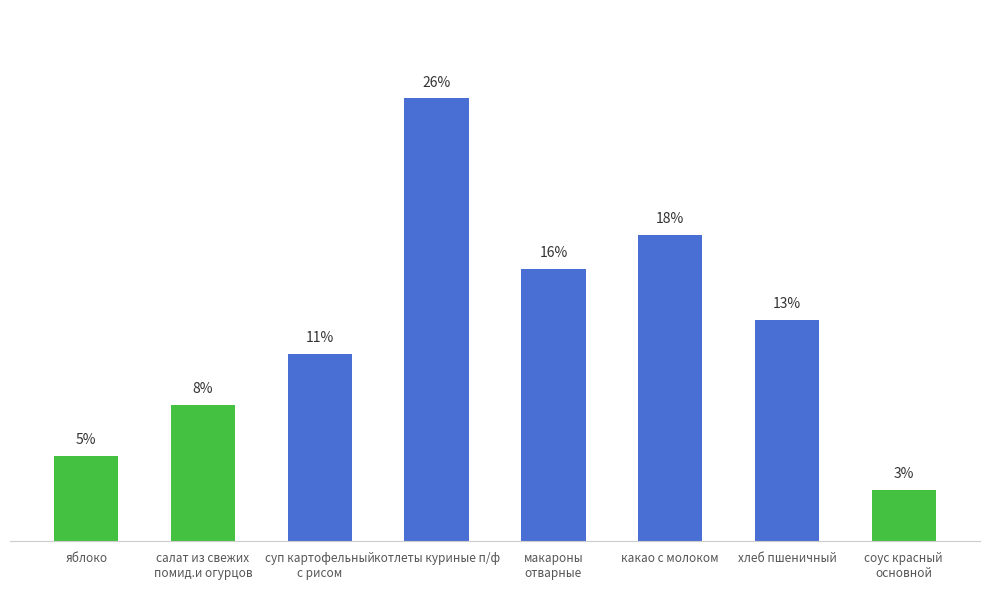

What is the label of the 4th bar from the left?

котлеты куриные п/ф